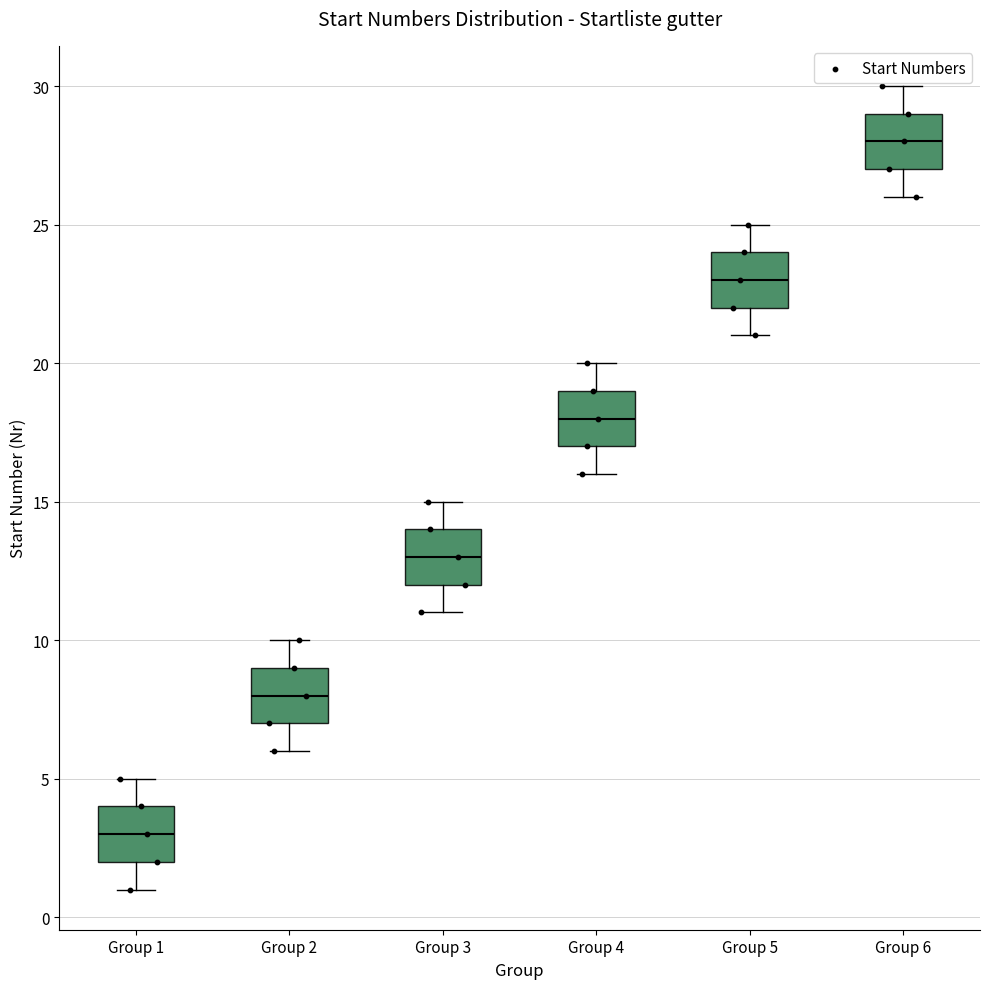

Where does the lower whisker of the box for Group 3 end on the y-axis? The values are not printed on the chart, so give them approximately, as read against the axis.

11